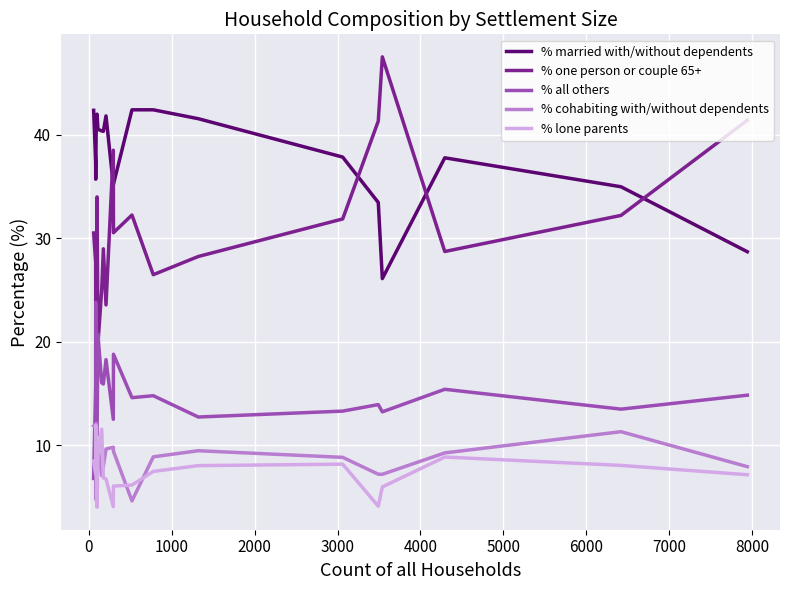

What is the maximum value for % lone parents?

11.9